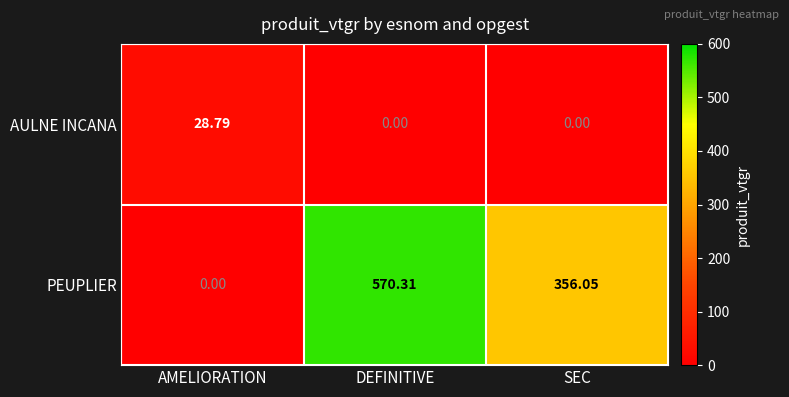

What is the difference between the highest and lowest values at AMELIORATION?

28.8